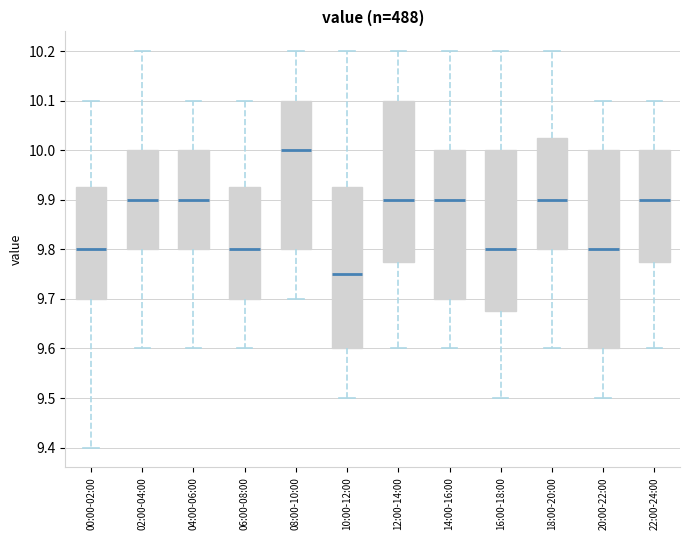

Comparing the boxes themselves (not the whiskers), which one is the tallest?

20:00-22:00